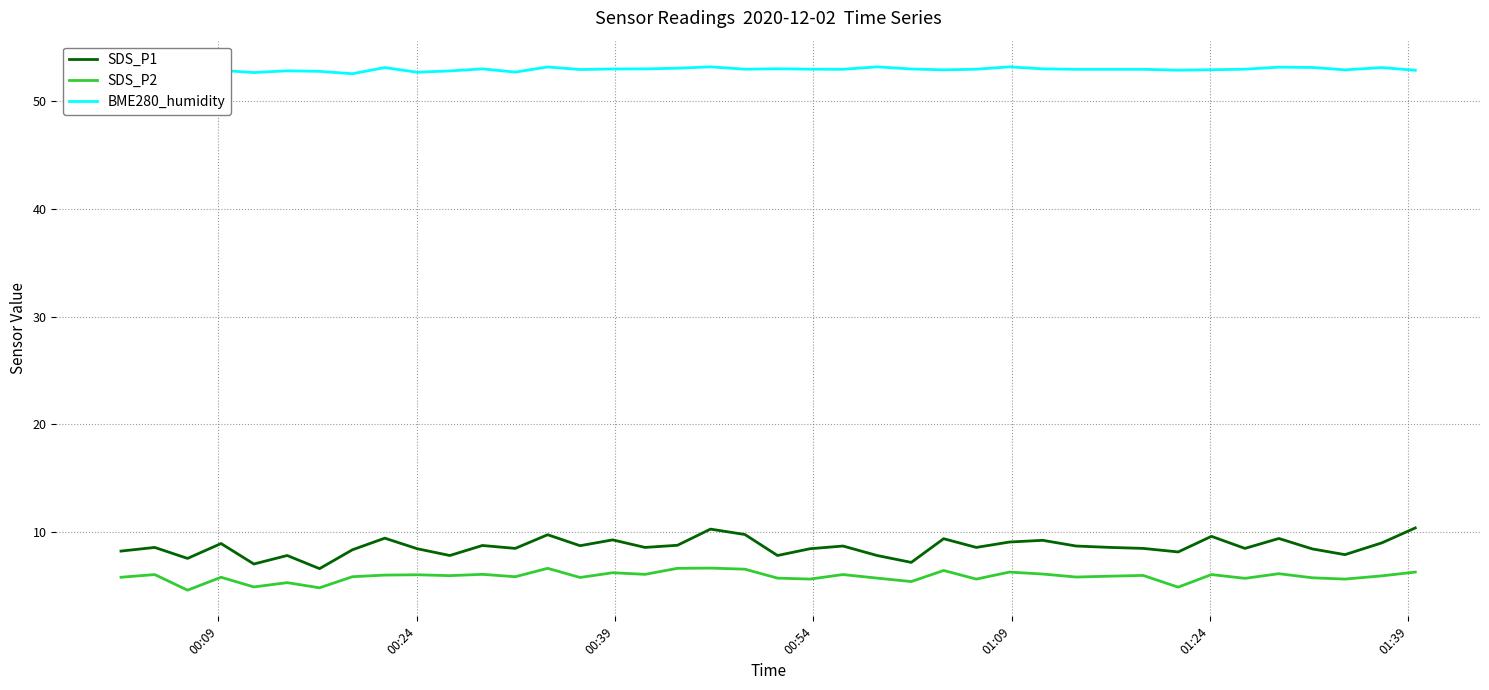

What is the maximum value shown in the chart?

53.2